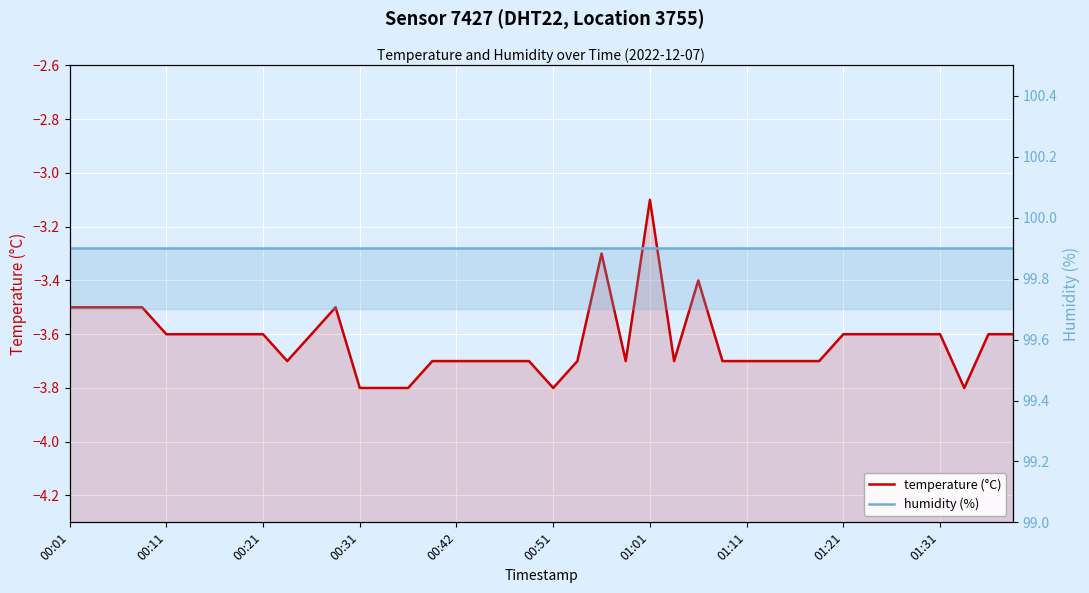

At which category does the chart reach its peak across all series?

00:01